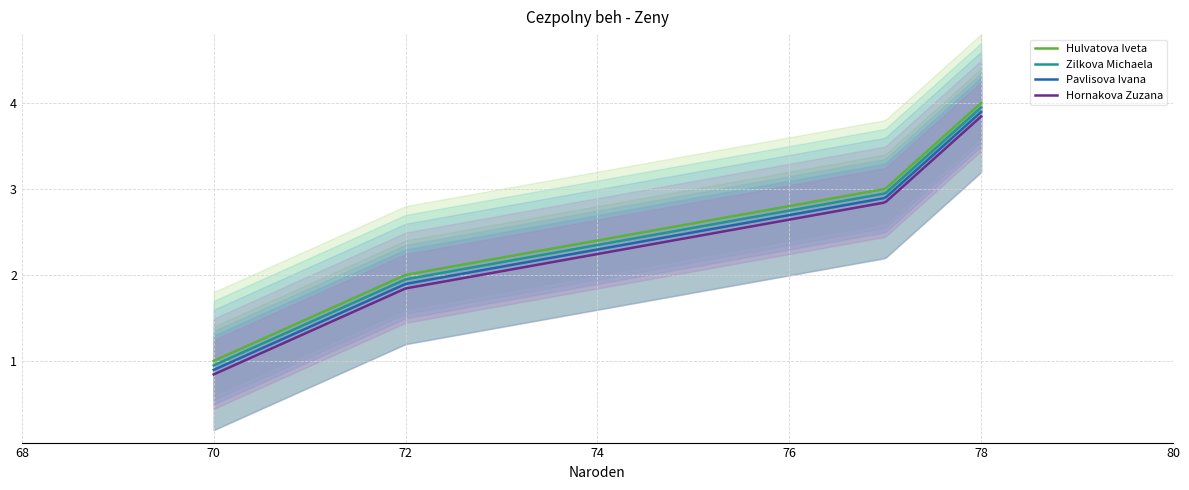

Count the number of values greater than 3.

1